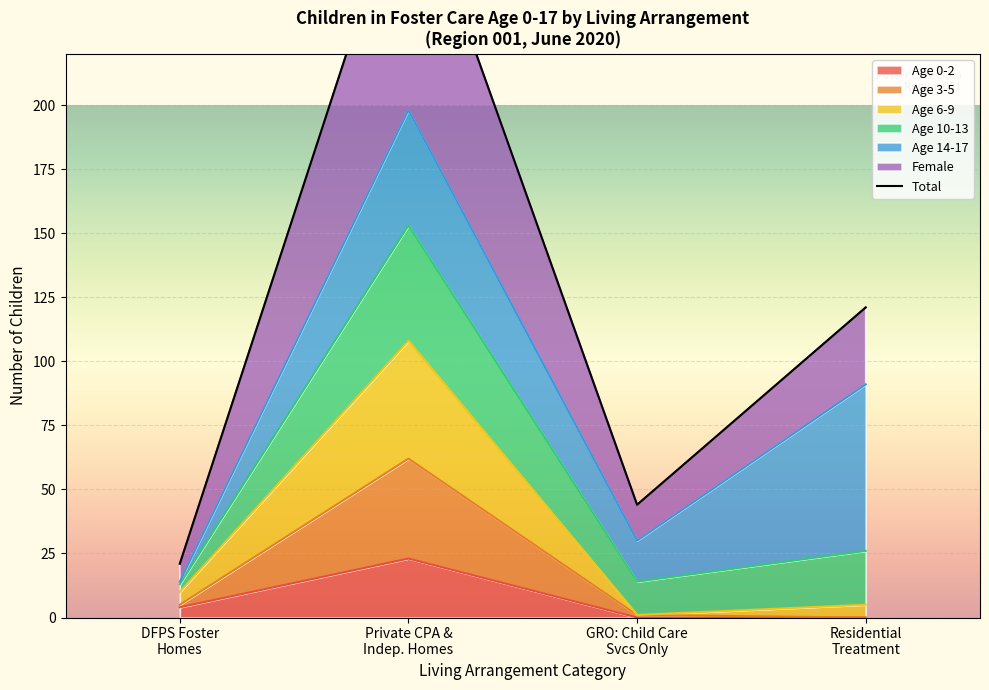

True or false: the data has more than 1 interior local peaks.

False